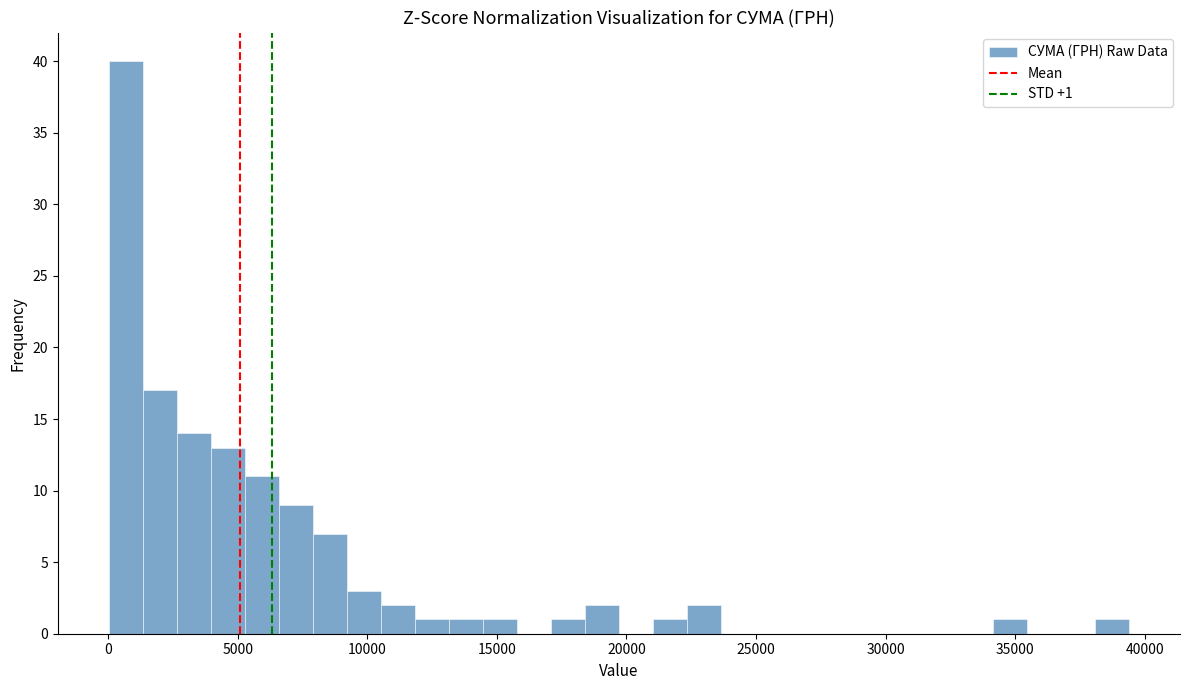

Read against the x-axis, roughly where is the centre of the tallest bar?

500